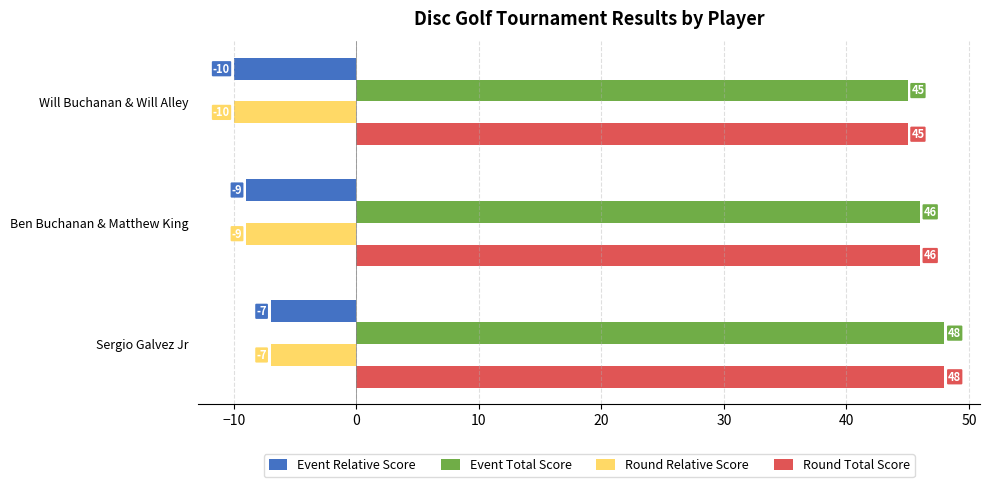

Rank the categories by Event Total Score value from lowest to highest.

Will Buchanan & Will Alley, Ben Buchanan & Matthew King, Sergio Galvez Jr